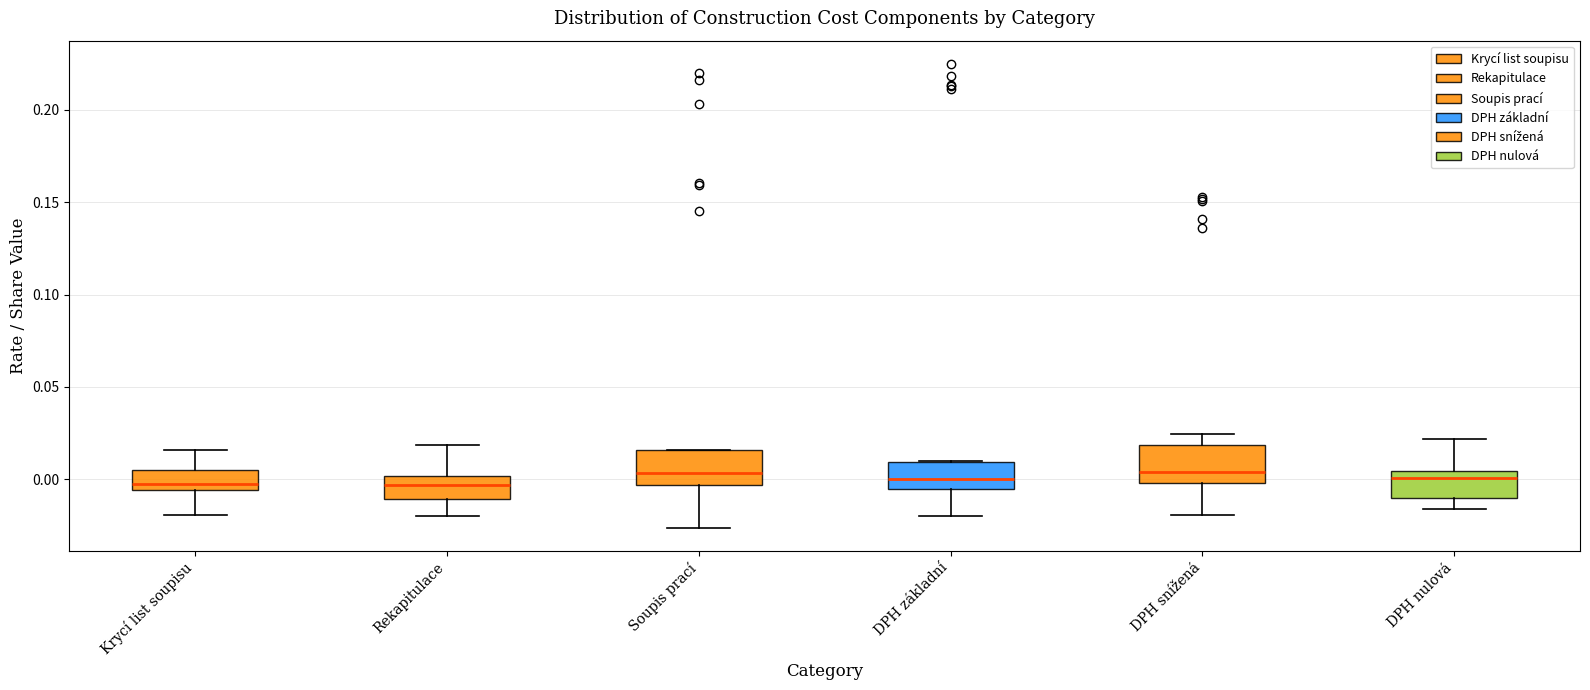

Reading left to right, read every box against the y-axis: the position of its median line, the range the box covers, and the ends of its whiskers. The values are not printed on the chart, so give them approximately, as read against the axis.

Krycí list soupisu: median 0.000, box -0.005 to 0.005, whiskers -0.020 to 0.015
Rekapitulace: median -0.005, box -0.010 to 0.000, whiskers -0.020 to 0.020
Soupis prací: median 0.005, box -0.005 to 0.015, whiskers -0.025 to 0.015
DPH základní: median 0.000, box -0.005 to 0.010, whiskers -0.020 to 0.010
DPH snížená: median 0.005, box 0.000 to 0.020, whiskers -0.020 to 0.025
DPH nulová: median 0.000, box -0.010 to 0.005, whiskers -0.015 to 0.020